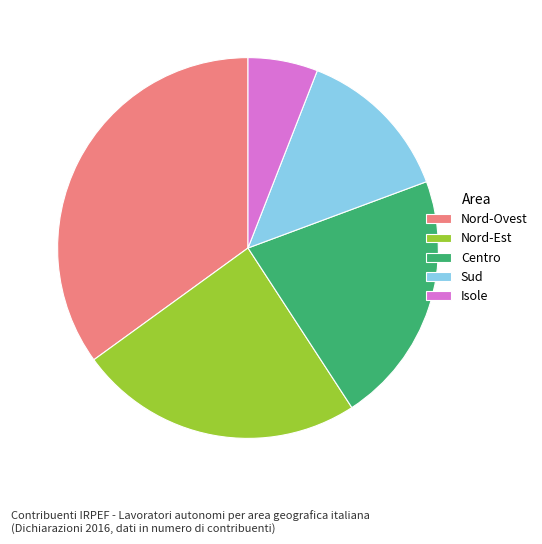

Rank the categories by value from lowest to highest.

Isole, Sud, Centro, Nord-Est, Nord-Ovest